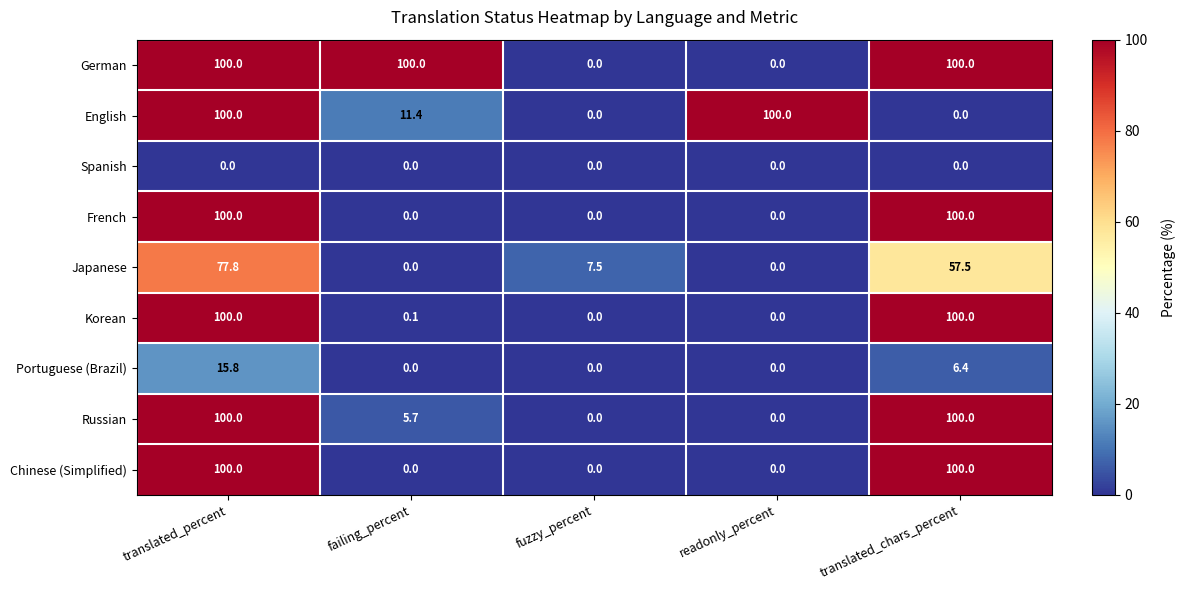

What is the difference between the highest and lowest values at translated_percent?

100.0